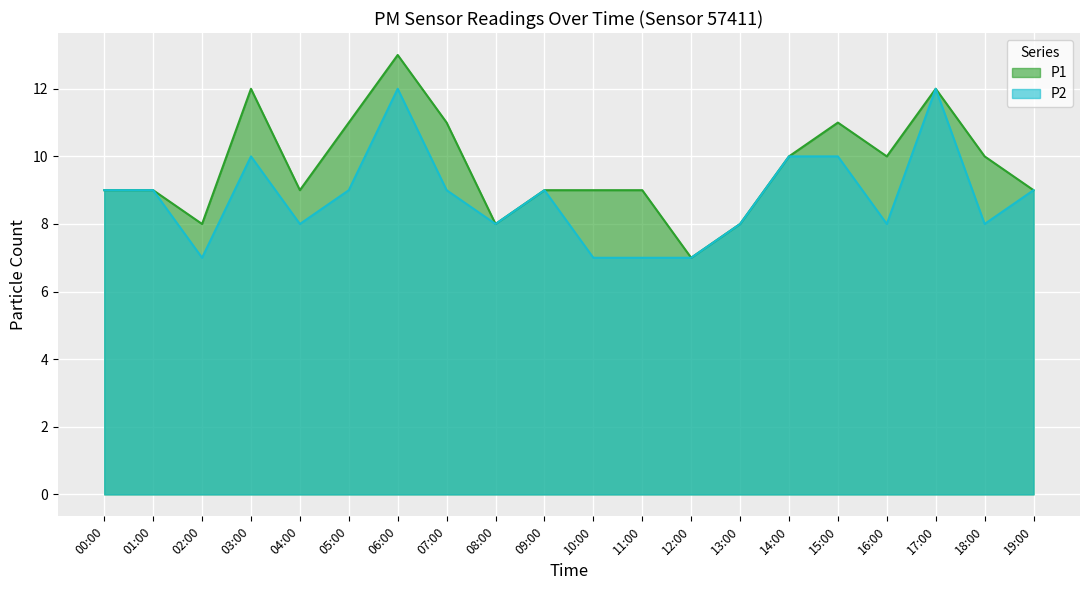

List the labels in order of P1 value, smallest first.

12:00, 02:00, 08:00, 13:00, 00:00, 01:00, 04:00, 09:00, 10:00, 11:00, 19:00, 14:00, 16:00, 18:00, 05:00, 07:00, 15:00, 03:00, 17:00, 06:00